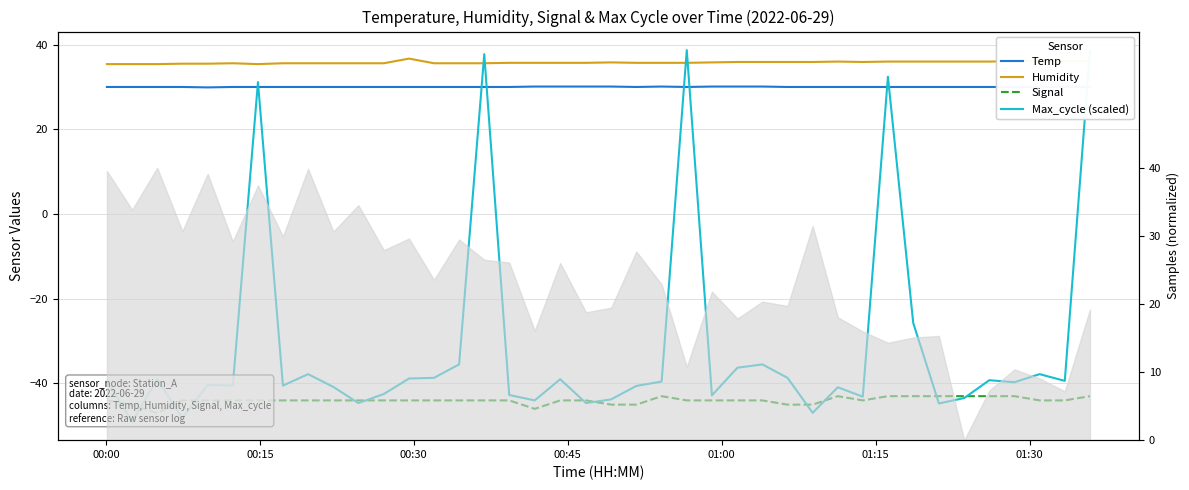

True or false: Temp has a value of 6.1 at 01:00.

False